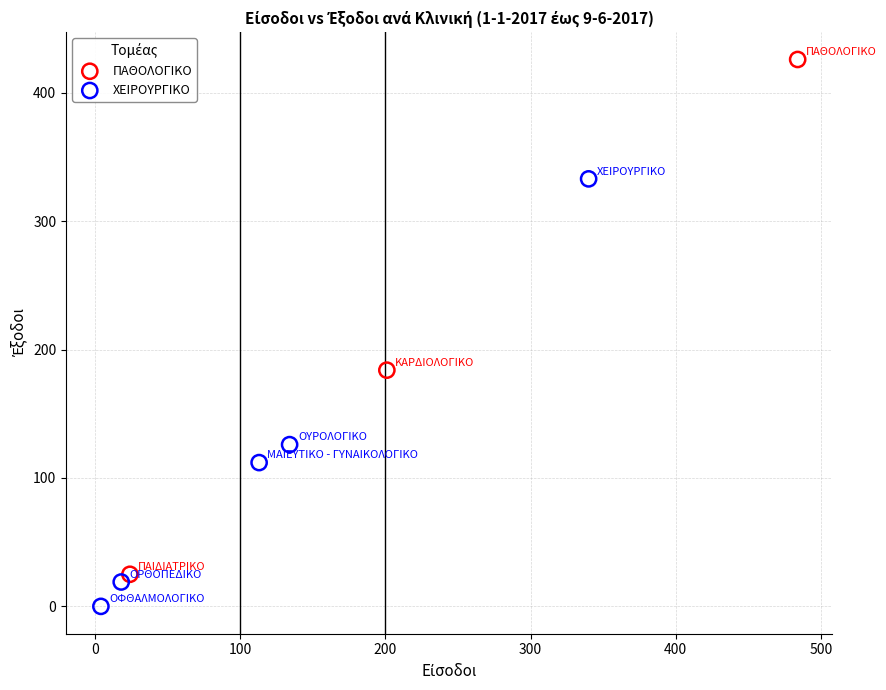

Which series contains the lowest Y value?

ΧΕΙΡΟΥΡΓΙΚΟ